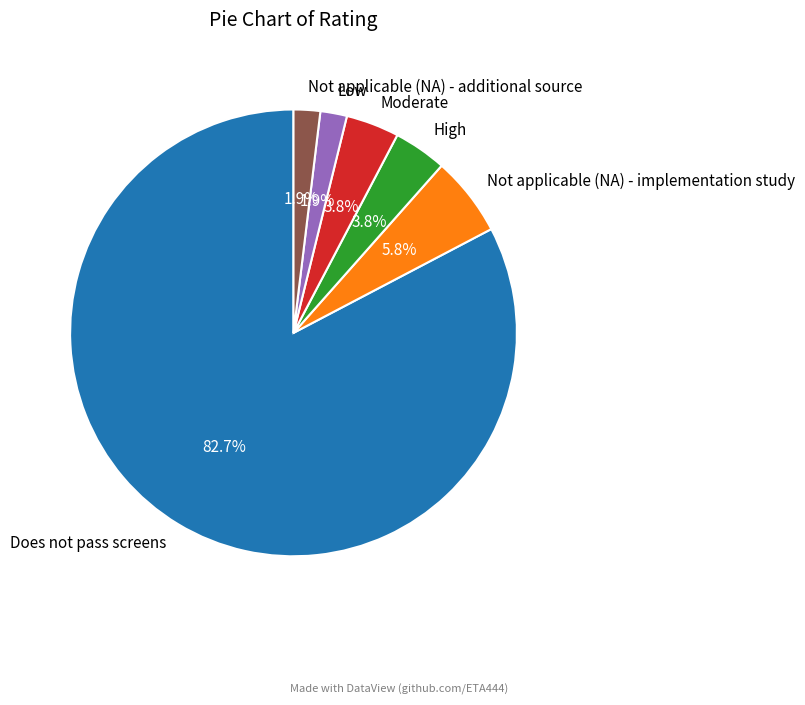

To the nearest percent, what percentage of the pie is Not applicable (NA) - implementation study?

6%